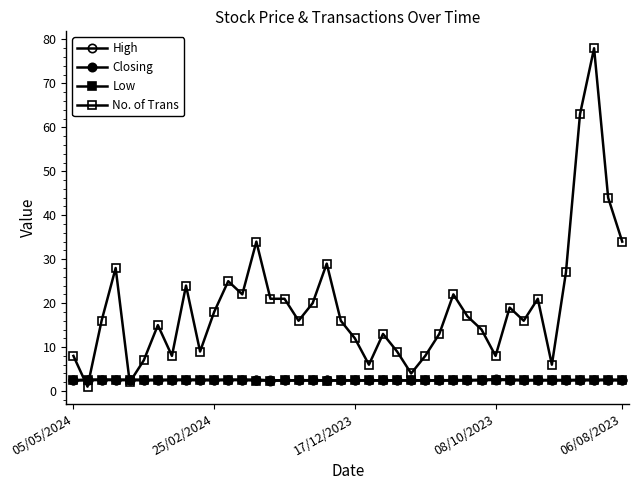

After their last crossing, which series has the higher values: No. of Trans or High?

No. of Trans